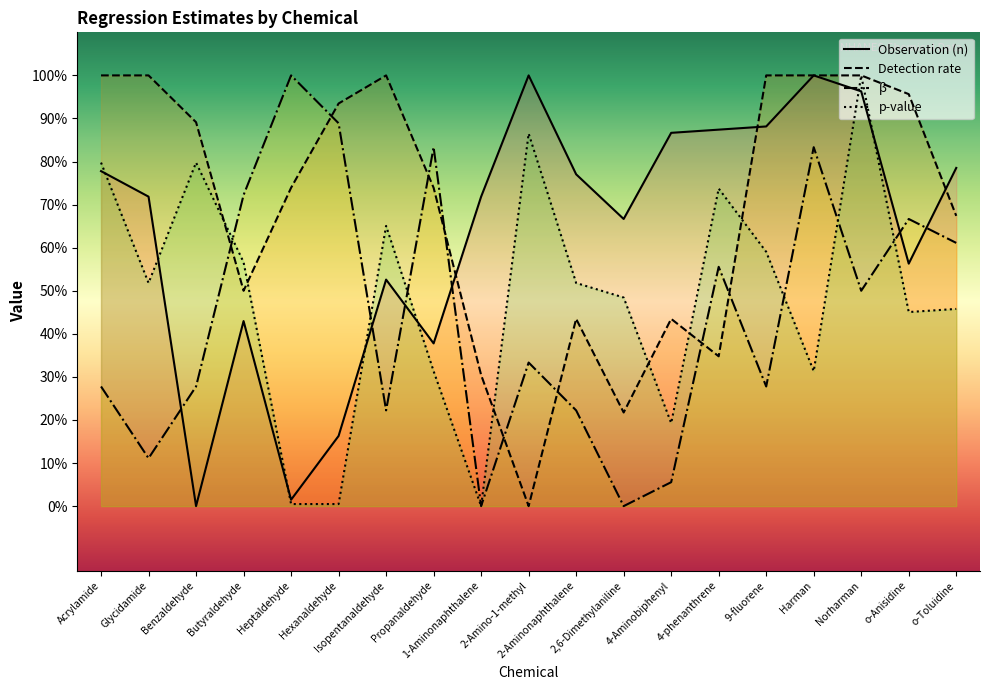

Rank the series by their maximum value, from lowest to highest.

Observation (n), Detection rate, β, p-value